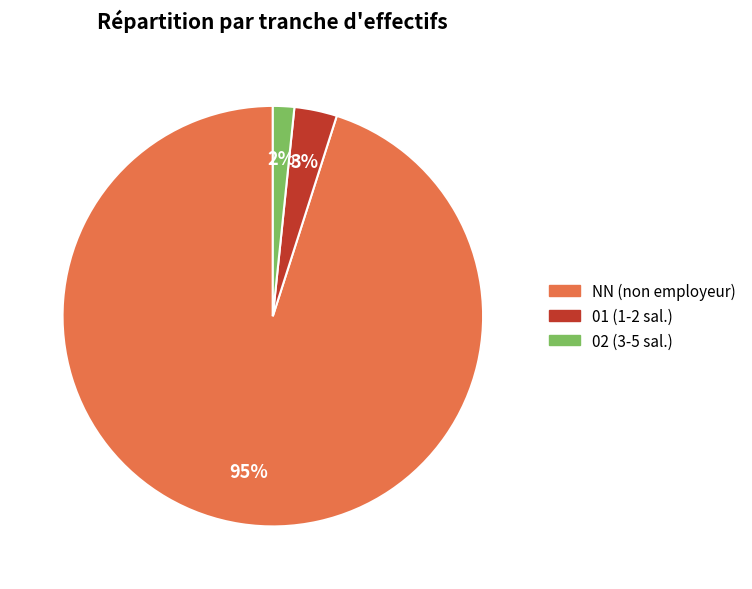

How many segments does this pie chart have?

3